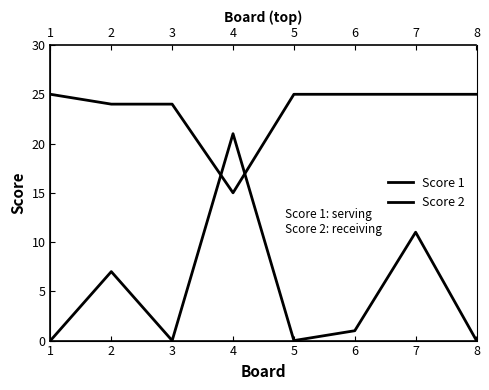

At which label does Score 2 reach its peak?

4